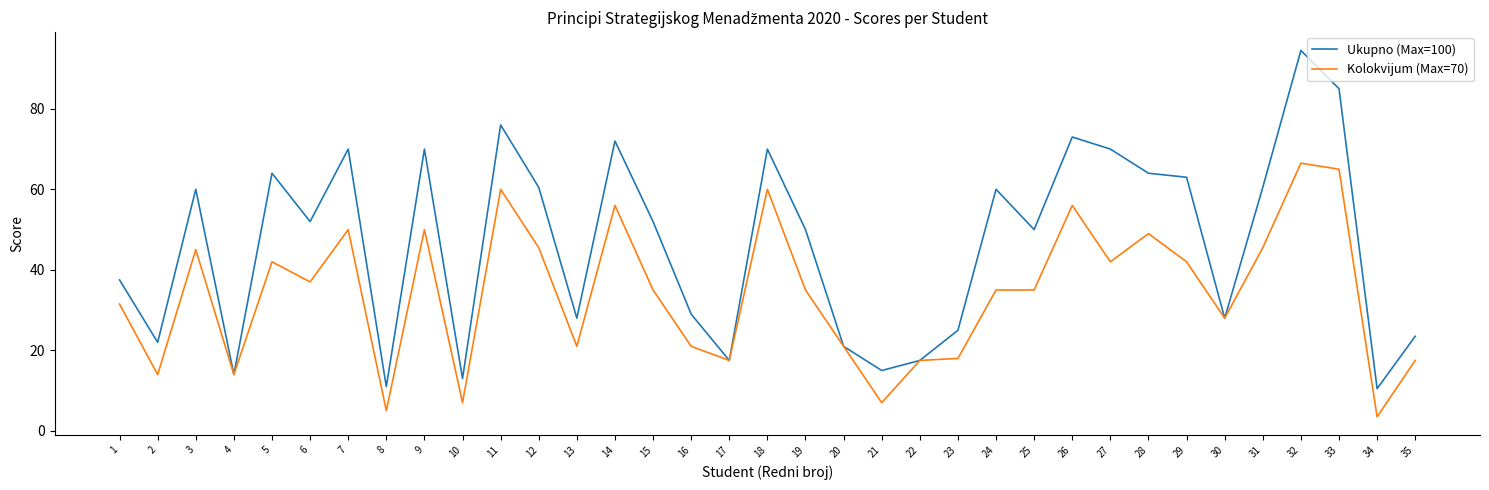

The Ukupno (Max=100) series shows 10.5 at 34. True or false?

True